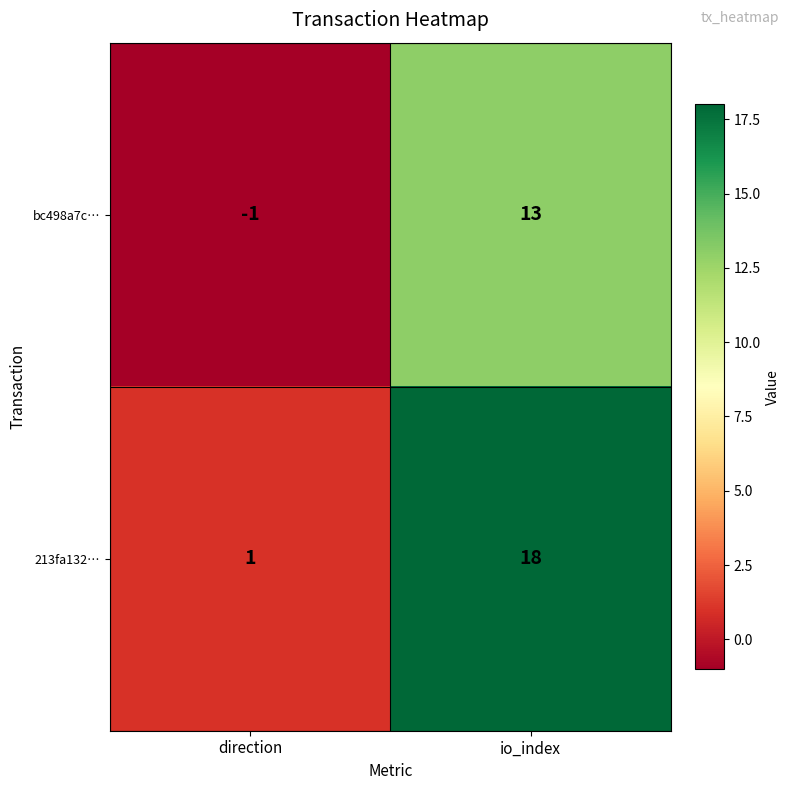

Which series changed the most between direction and io_index?

213fa132…